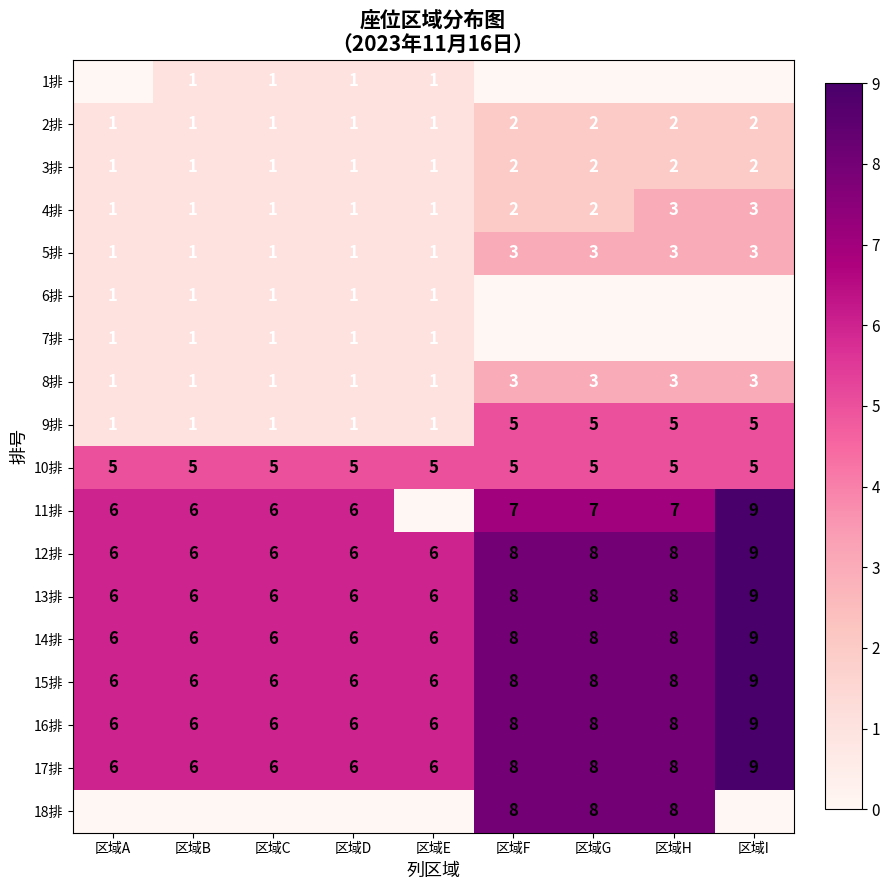

The 3排 series shows 2 at 区域H. True or false?

True